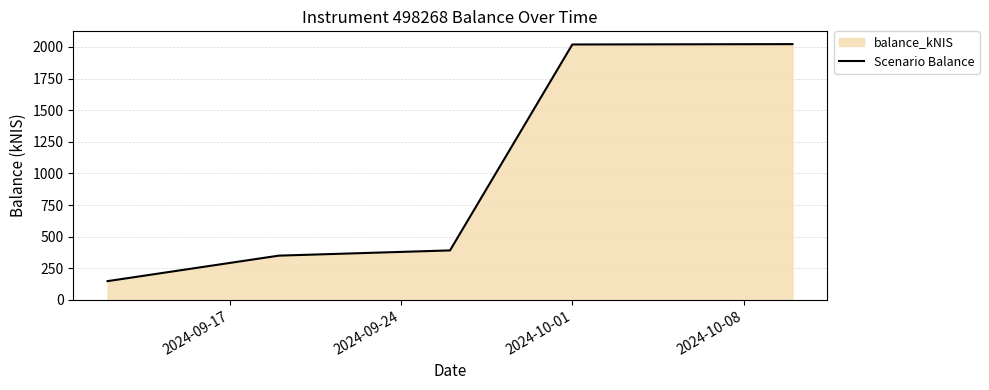

What is the difference between the maximum and minimum values?

1873.6